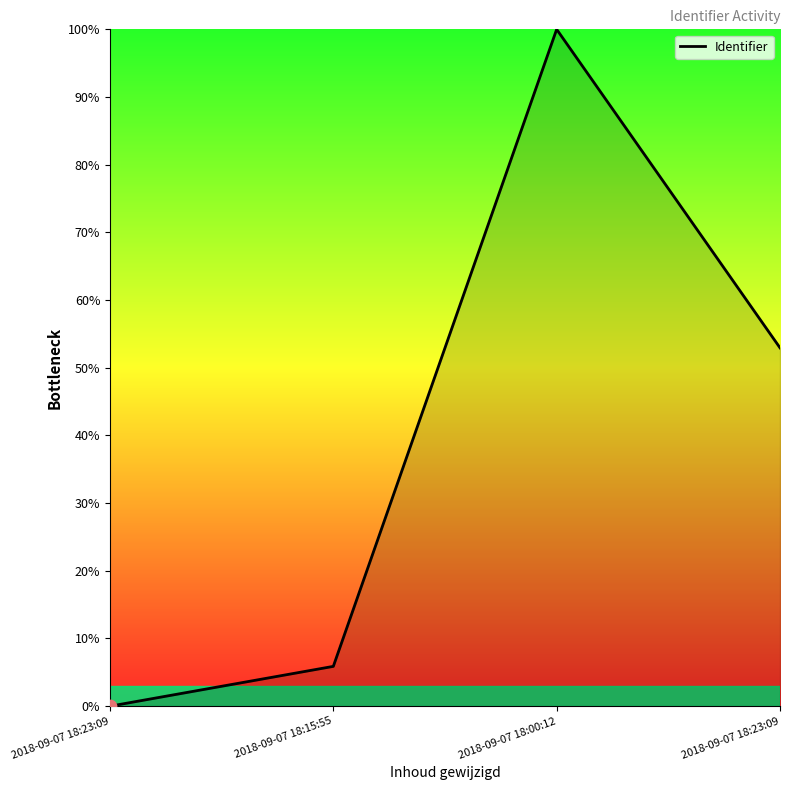

Between 2018-09-07 18:15:55 and 2018-09-07 18:00:12, which is larger?

2018-09-07 18:00:12